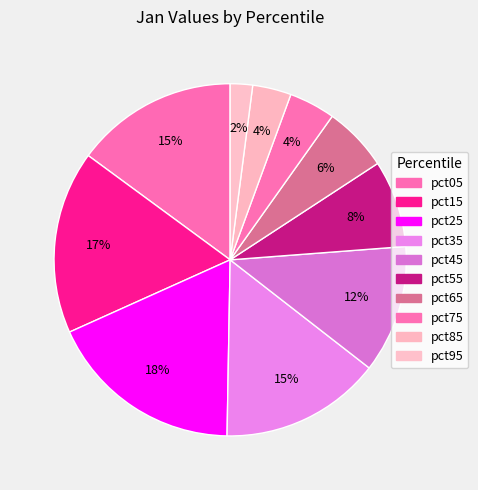

True or false: pct15 accounts for 11% of the total.

False